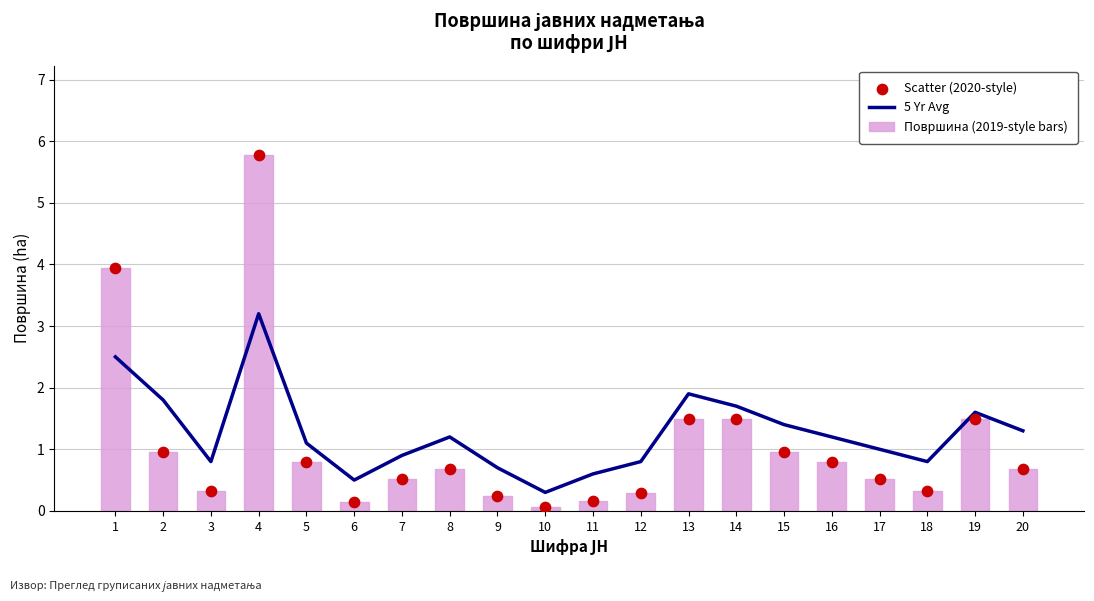

Is the value of Површина (2019-style bars) at 17 greater than the value of 5 Yr Avg at 11?

No